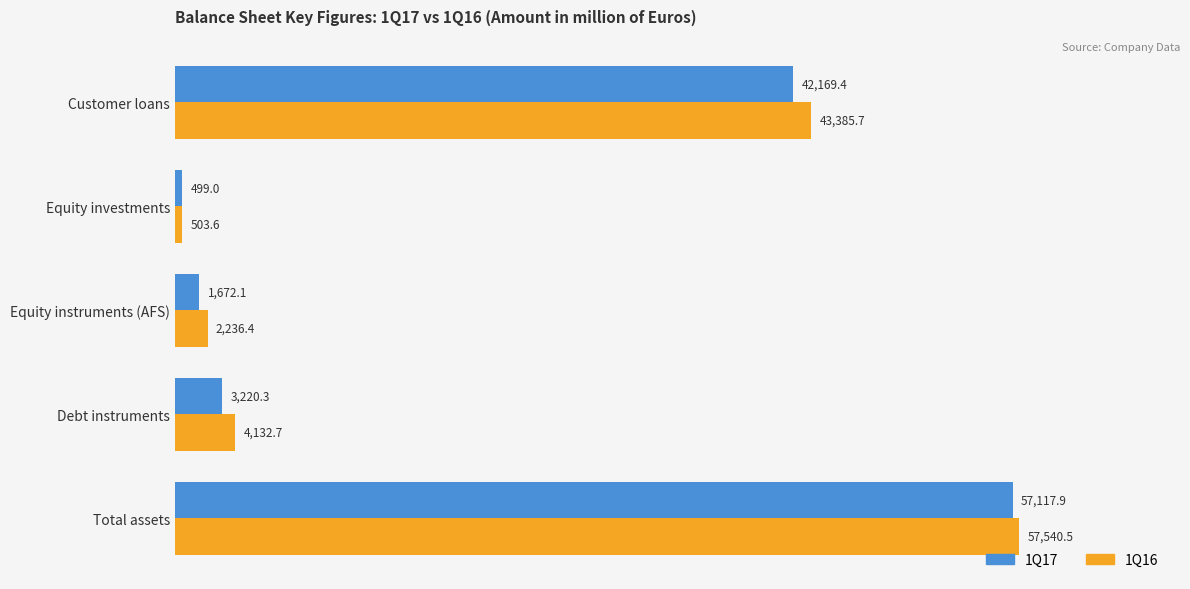

Which category has the lowest value in the 1Q17 series?

Equity investments